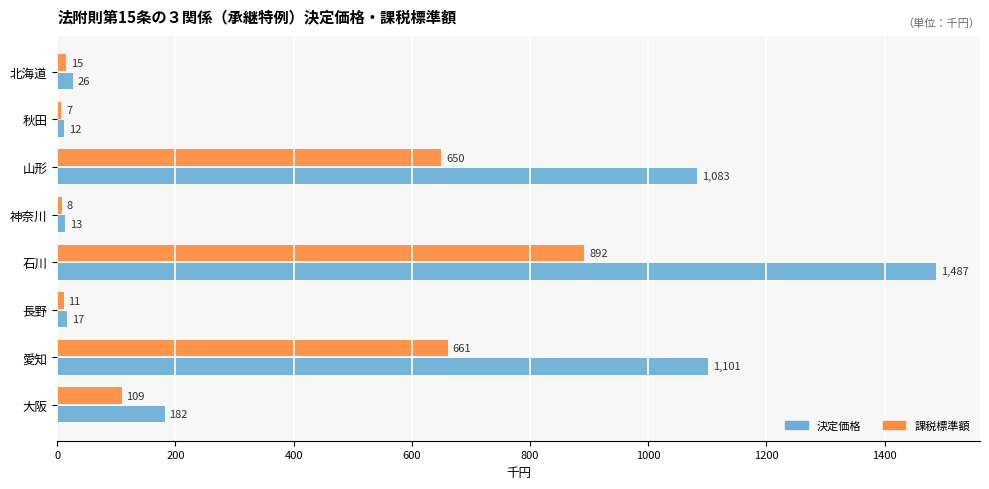

What is the highest value of the 課税標準額 series?

892